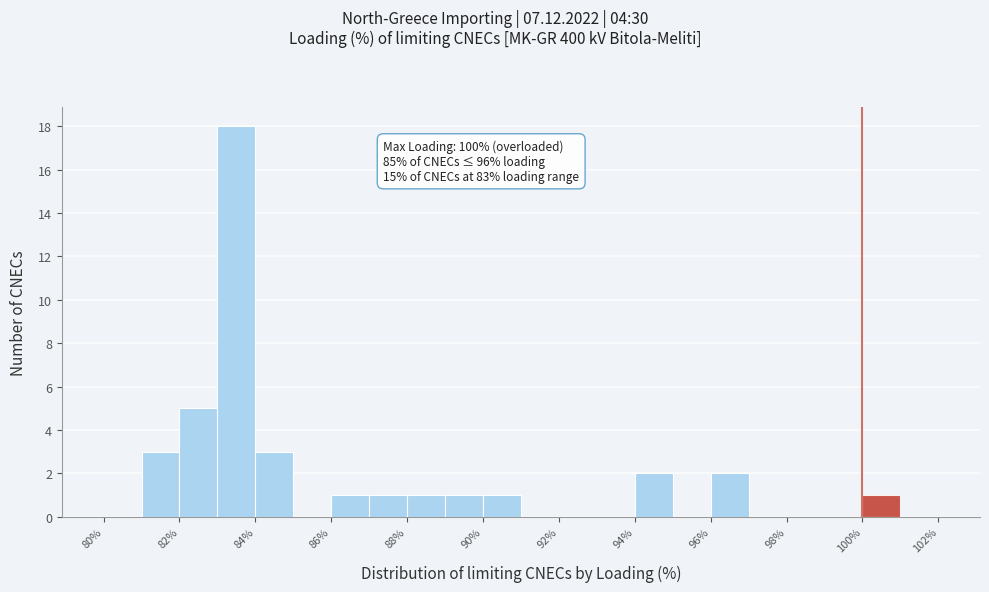

Which range on the x-axis has the tallest bar?

83 to 84